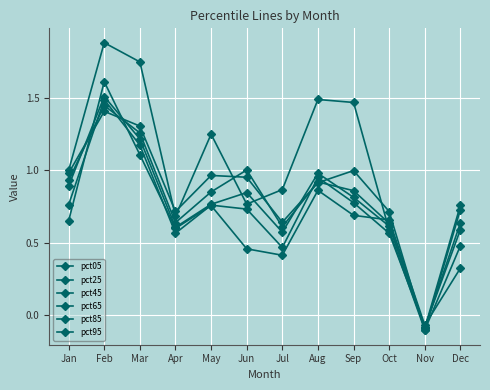

How many lines are shown in the chart?

6